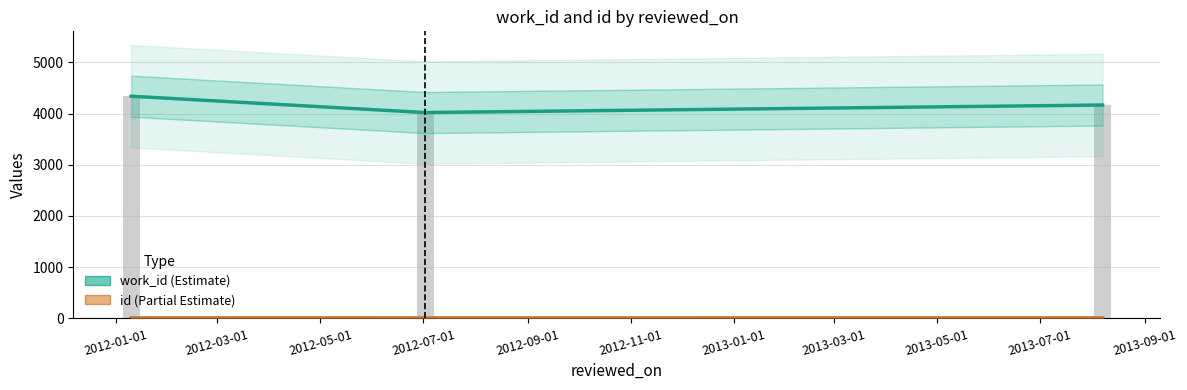

Rank the series by their average value, from highest to lowest.

work_id (Estimate), id (Partial Estimate)